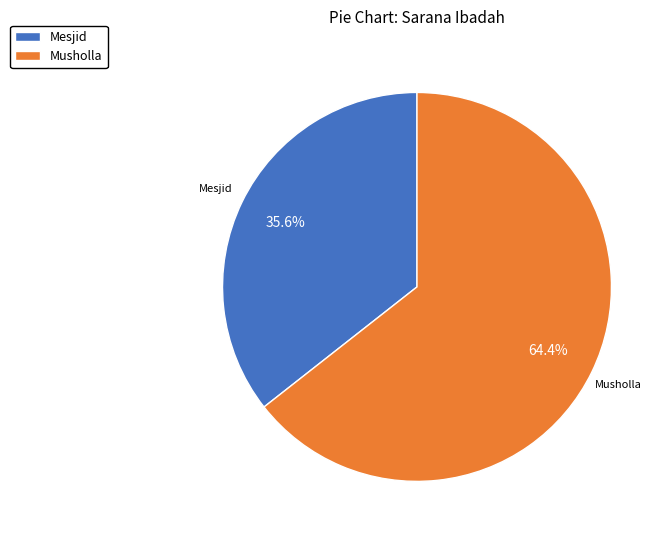

Approximately how many times larger is the value at Mesjid compared to Musholla?

0.6